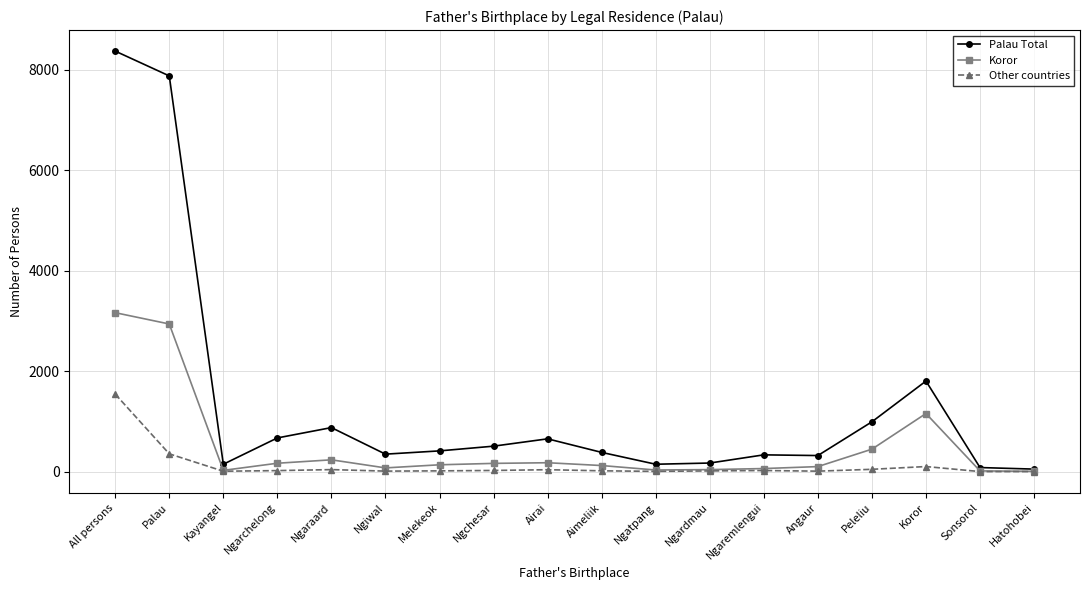

Is it true that Koror equals 120 at Aimeliik?

True